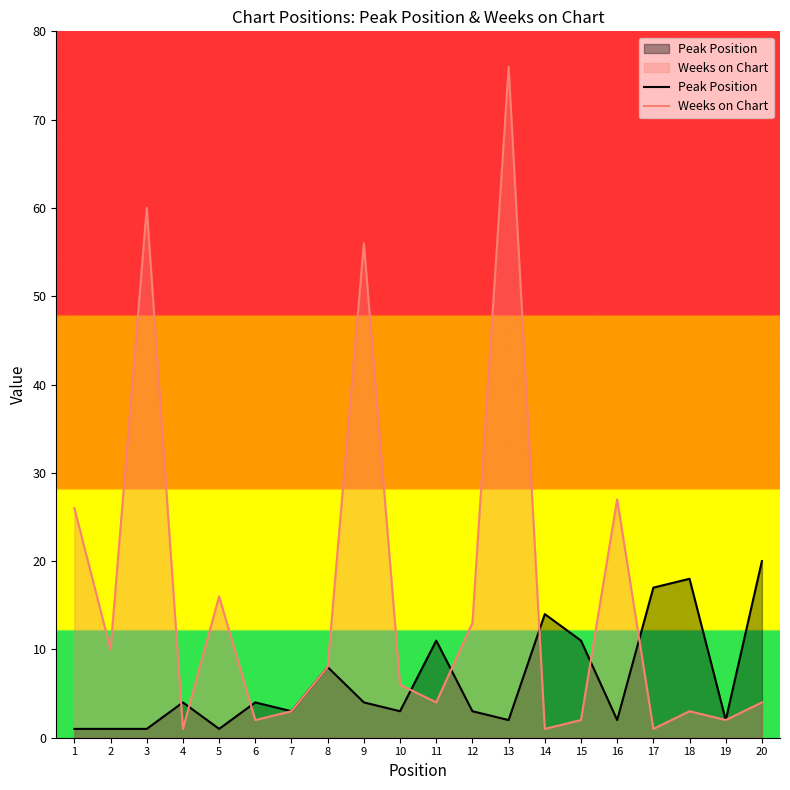

How many data points in Peak Position are above 4?

7